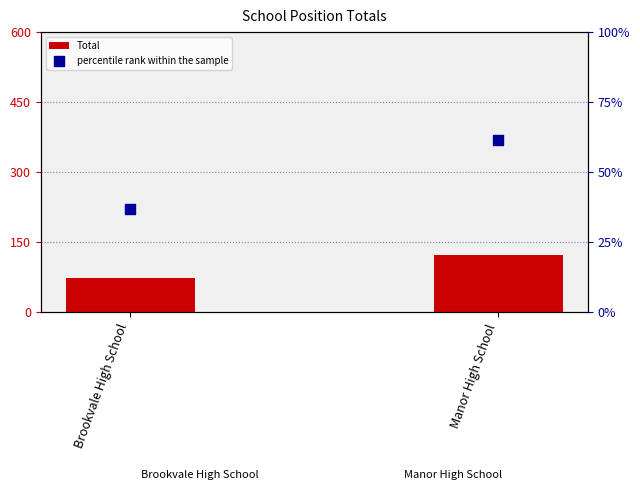

At how many categories does at least one series exceed 89?

1